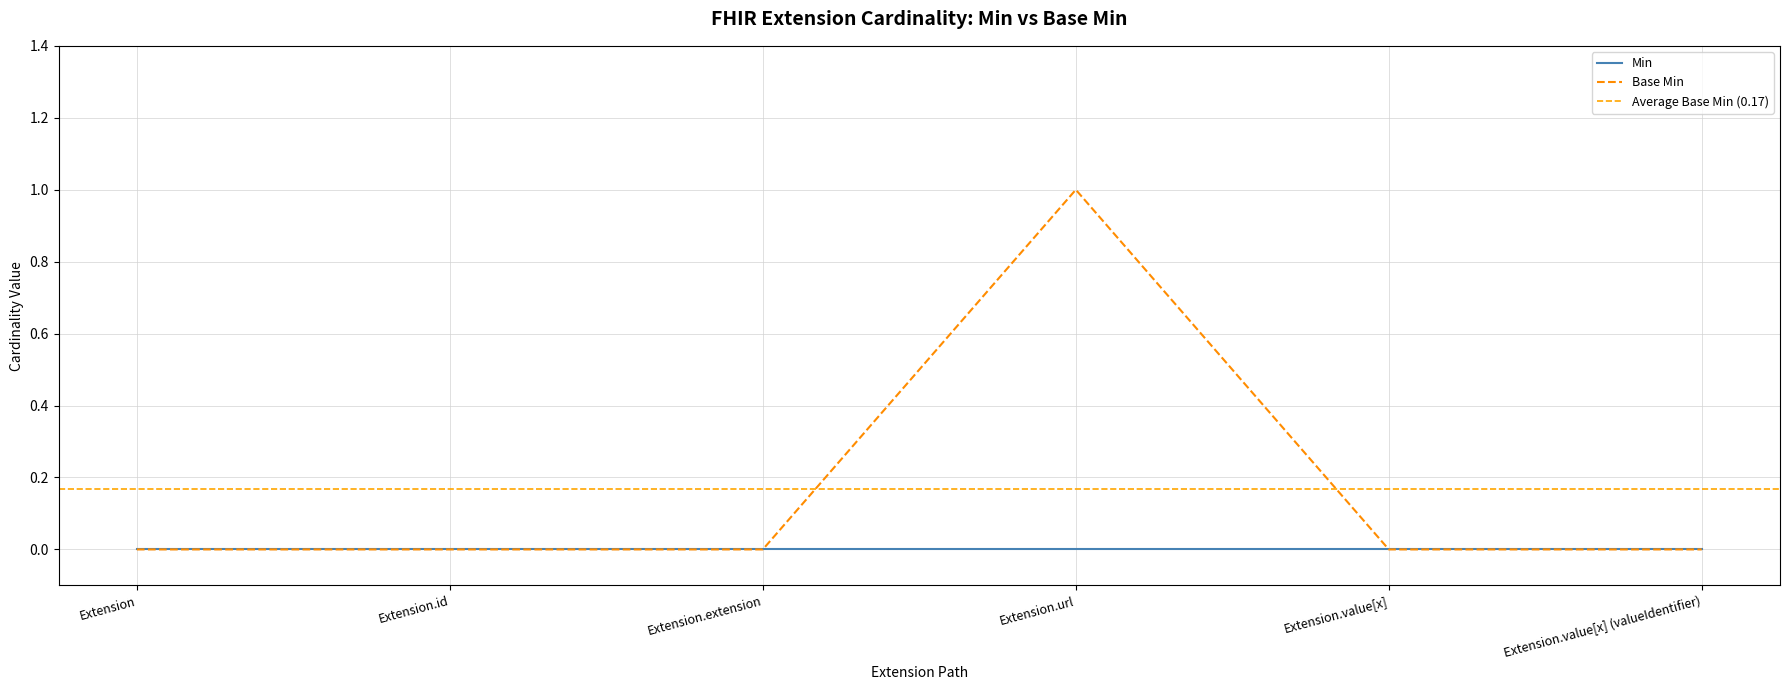

The value of Base Min at Extension.value[x] (valueIdentifier) is 0. True or false?

True